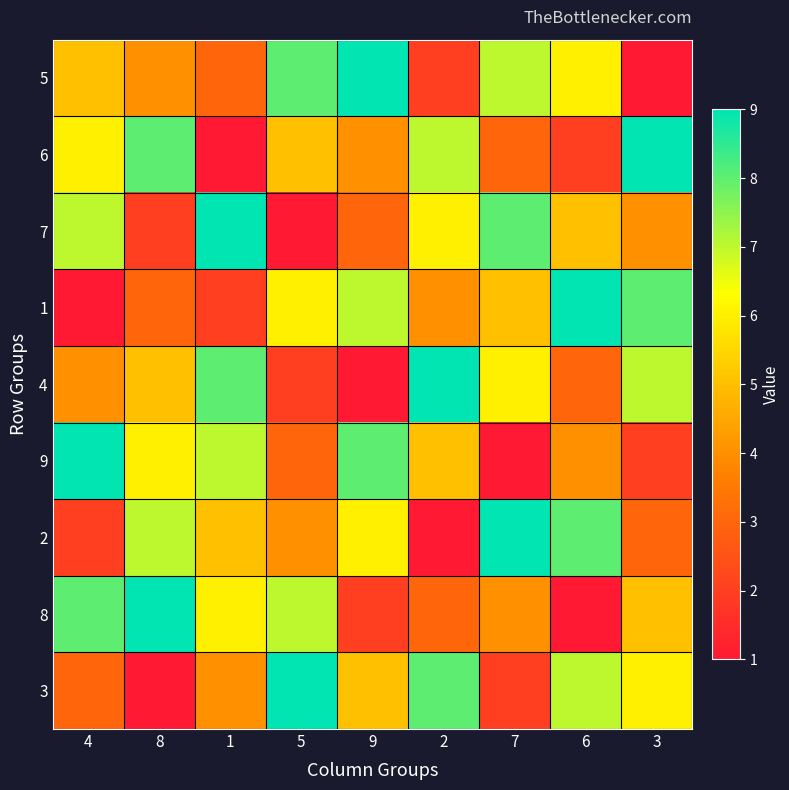

Reading left to right, extract all data points from this chart.

5: 4=5	8=4	1=3	5=8	9=9	2=2	7=7	6=6	3=1
6: 4=6	8=8	1=1	5=5	9=4	2=7	7=3	6=2	3=9
7: 4=7	8=2	1=9	5=1	9=3	2=6	7=8	6=5	3=4
1: 4=1	8=3	1=2	5=6	9=7	2=4	7=5	6=9	3=8
4: 4=4	8=5	1=8	5=2	9=1	2=9	7=6	6=3	3=7
9: 4=9	8=6	1=7	5=3	9=8	2=5	7=1	6=4	3=2
2: 4=2	8=7	1=5	5=4	9=6	2=1	7=9	6=8	3=3
8: 4=8	8=9	1=6	5=7	9=2	2=3	7=4	6=1	3=5
3: 4=3	8=1	1=4	5=9	9=5	2=8	7=2	6=7	3=6